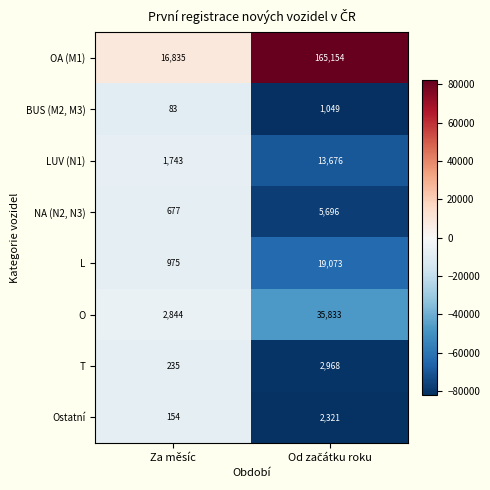

How many values in the O series are below 35833?

1